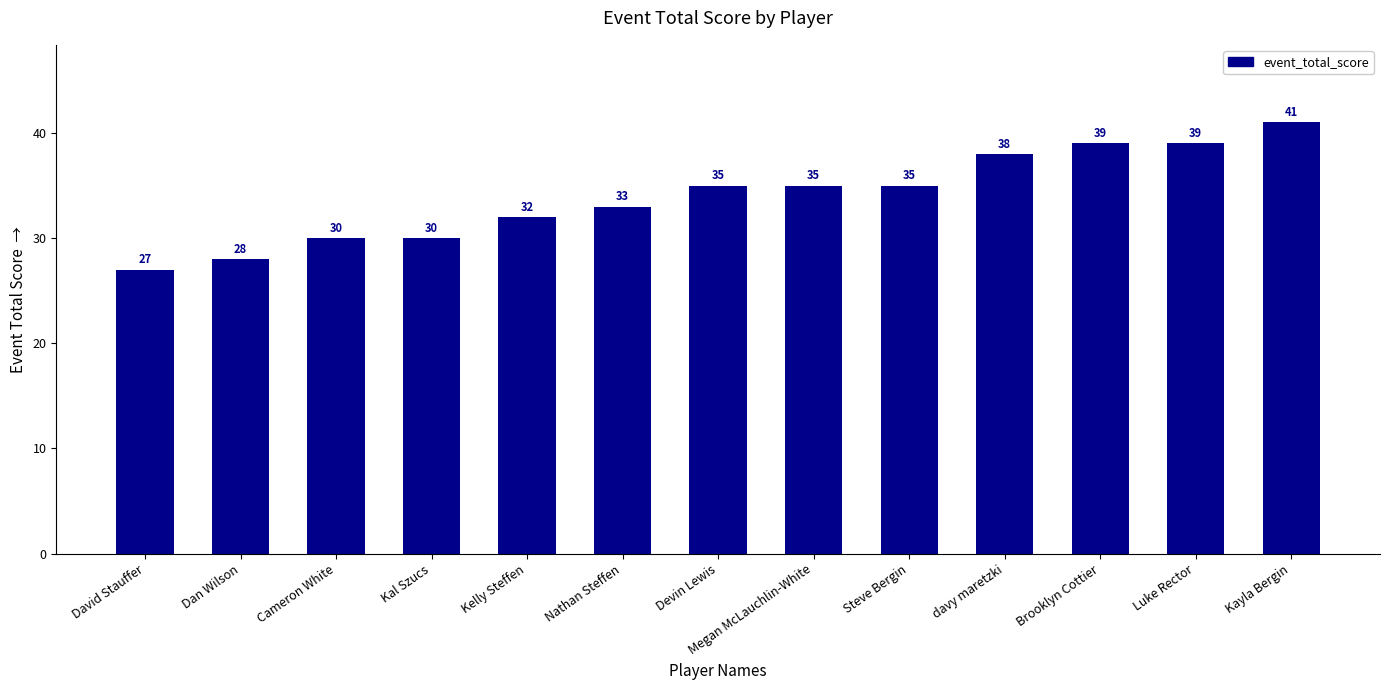

Which has a higher value, David Stauffer or Luke Rector?

Luke Rector